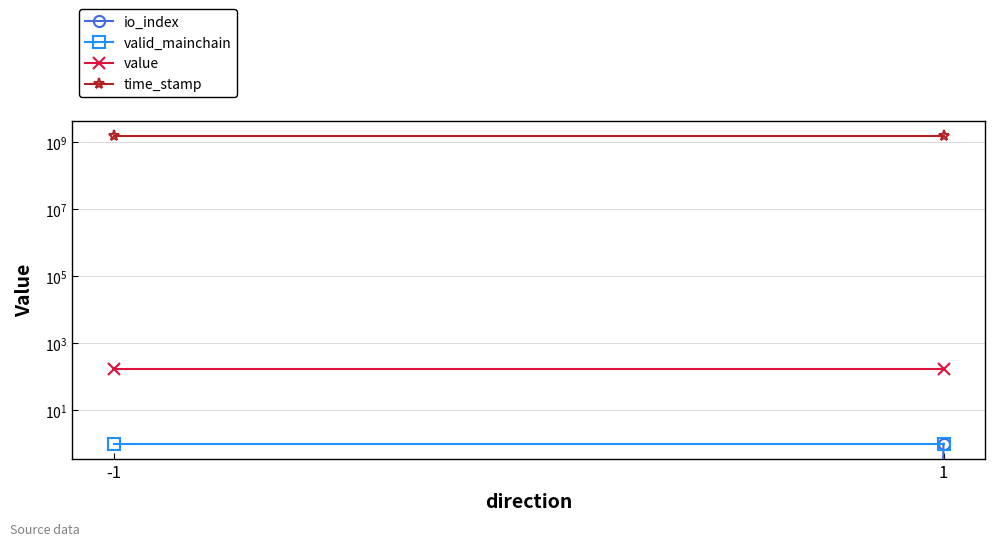

What is the maximum value shown in the chart?

1535033460.0